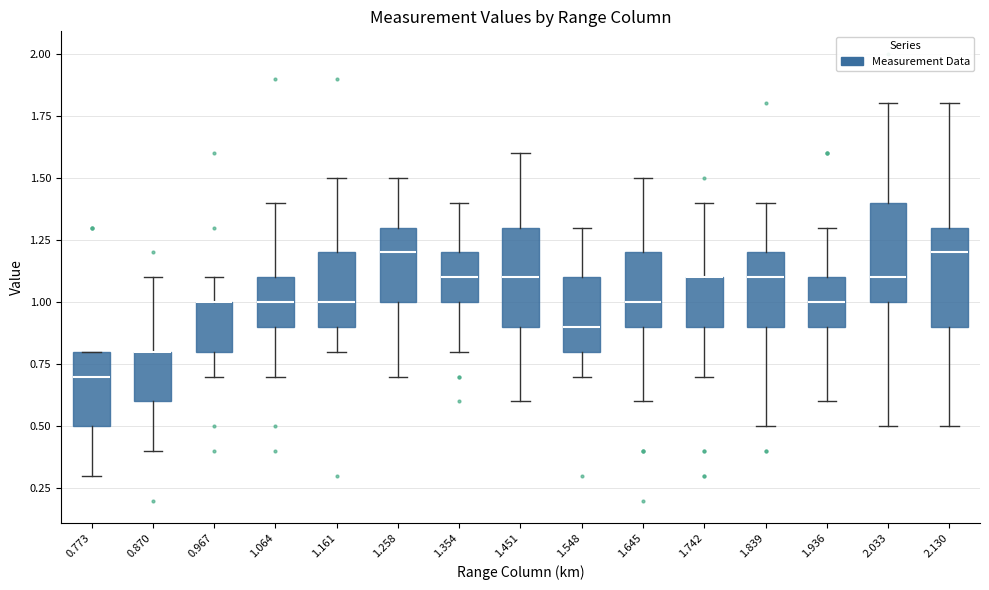

Where is the upper edge of the box at x = 0.773 on the y-axis? The values are not printed on the chart, so give them approximately, as read against the axis.

0.8